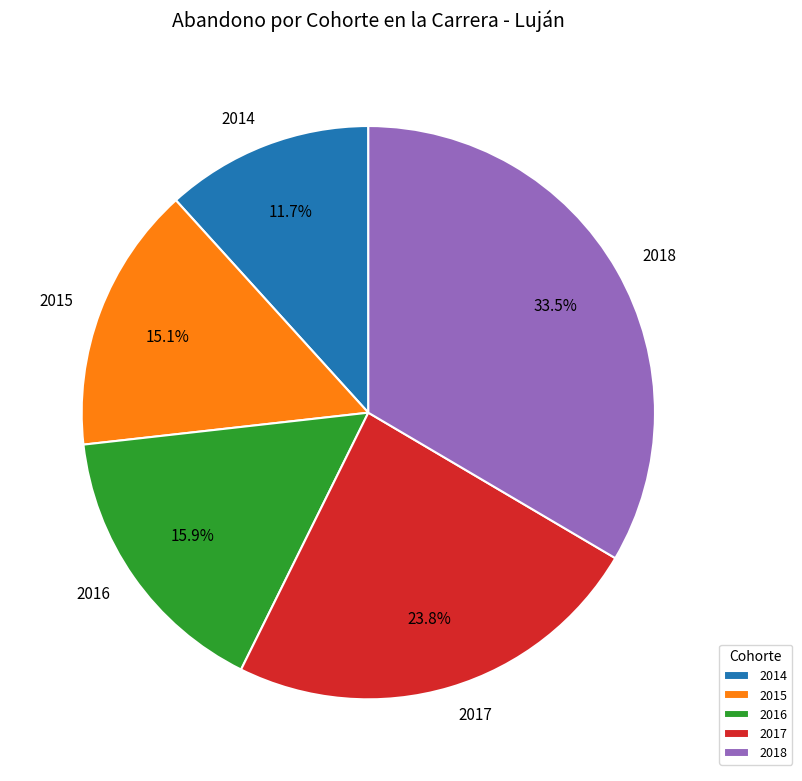

What is the ratio of the value at 2017 to the value at 2015?

1.6